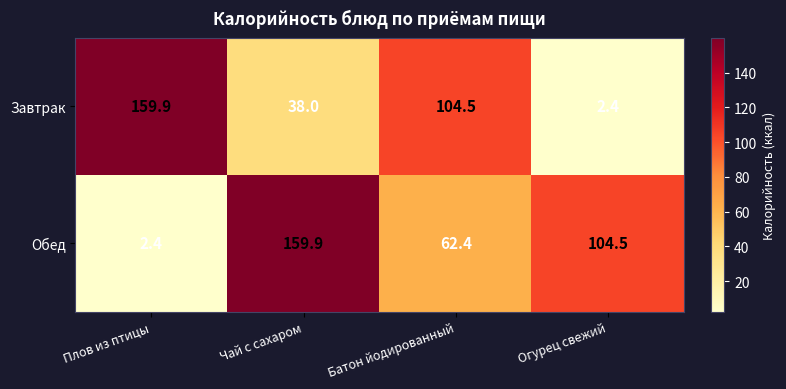

Reading left to right, list all the values displayed in this chart.

Завтрак: Плов из птицы=159.9	Чай с сахаром=38.0	Батон йодированный=104.5	Огурец свежий=2.4
Обед: Плов из птицы=2.4	Чай с сахаром=159.9	Батон йодированный=62.4	Огурец свежий=104.5